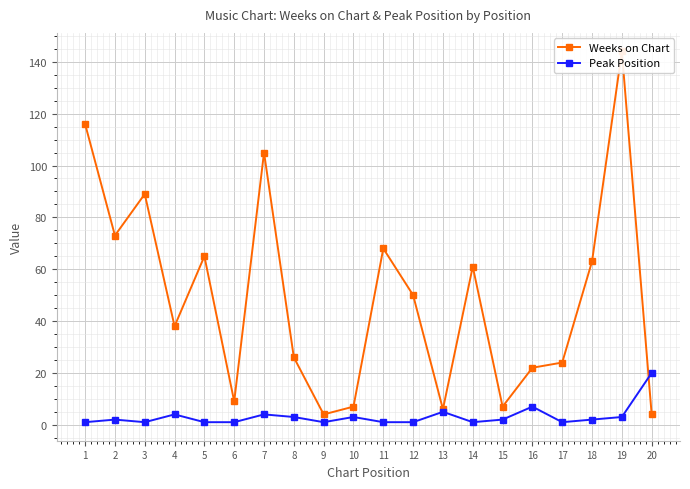

What is the sum of the Peak Position values at 3 and 16?

8